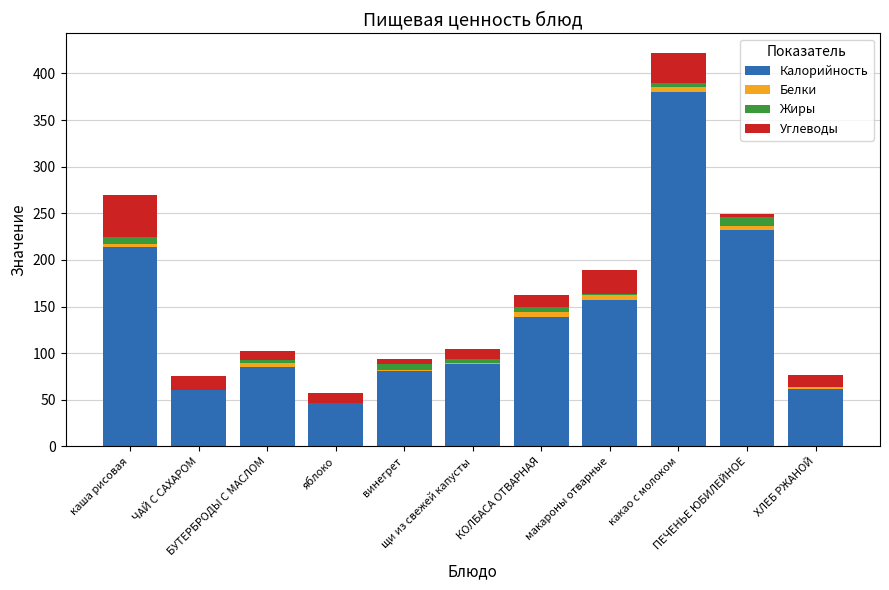

What is the sum of all Калорийность values?

1545.2